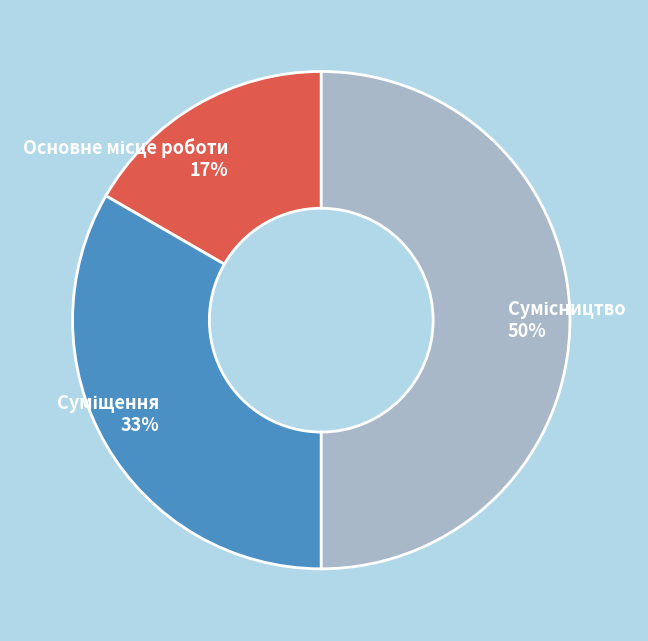

To the nearest percent, what is the average slice percentage?

33%